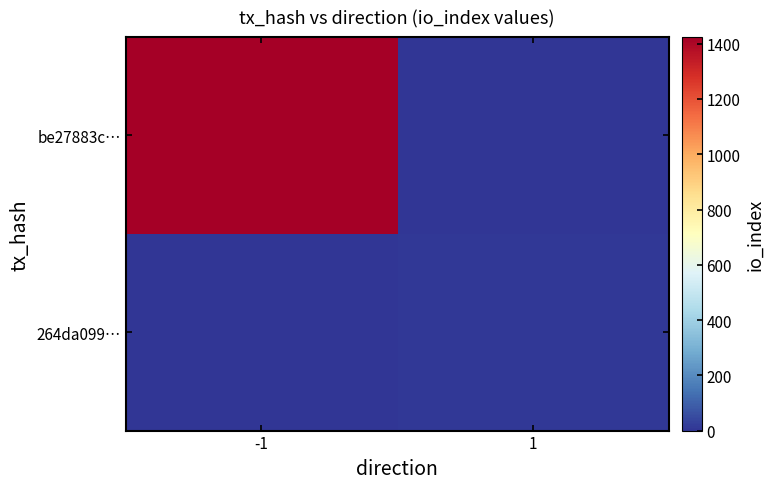

Which label corresponds to the smallest value in the chart?

1